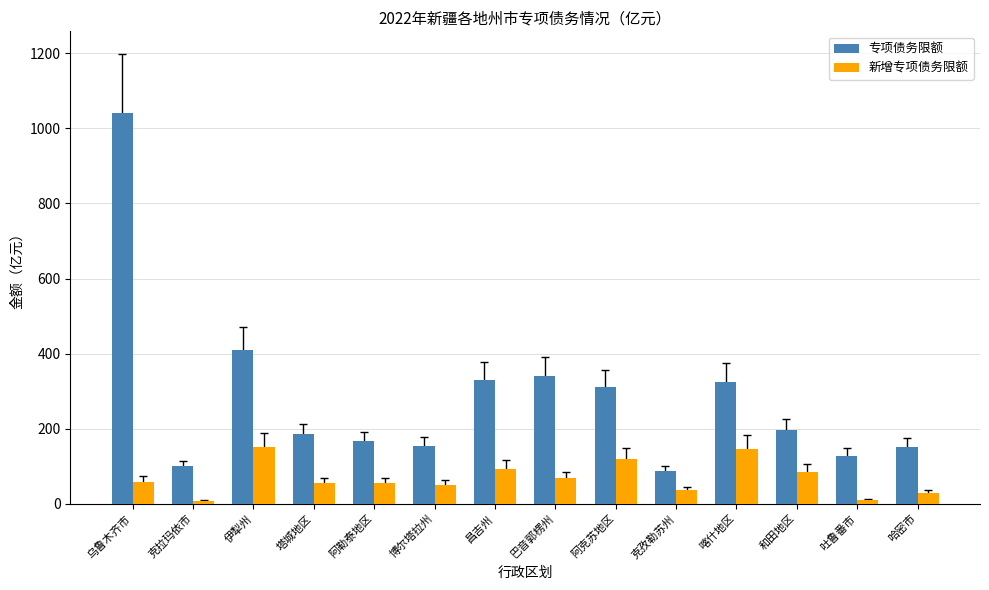

How many categories are shown in the chart?

14